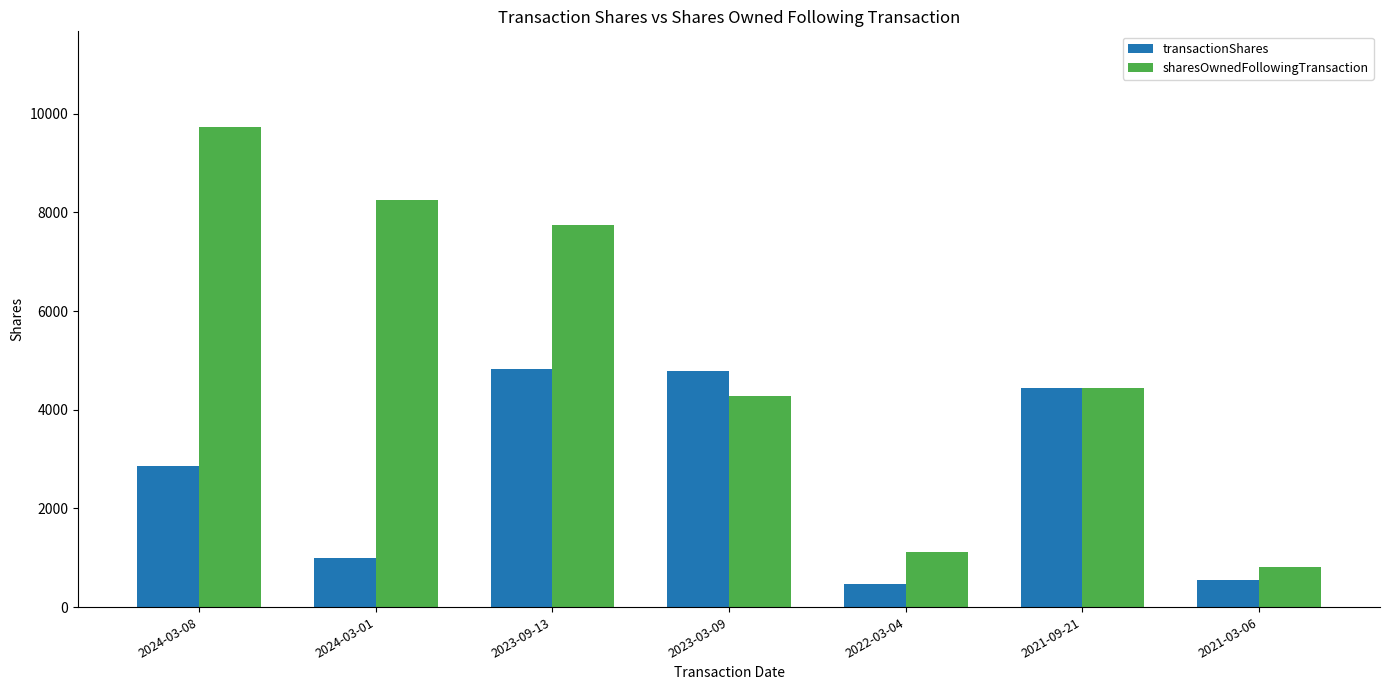

Reading right to left, transcribe all the data shown in this chart.

transactionShares: 550	4444	462	4788	4835	1000	2865
sharesOwnedFollowingTransaction: 815	4444	1121	4286	7748	8259	9724